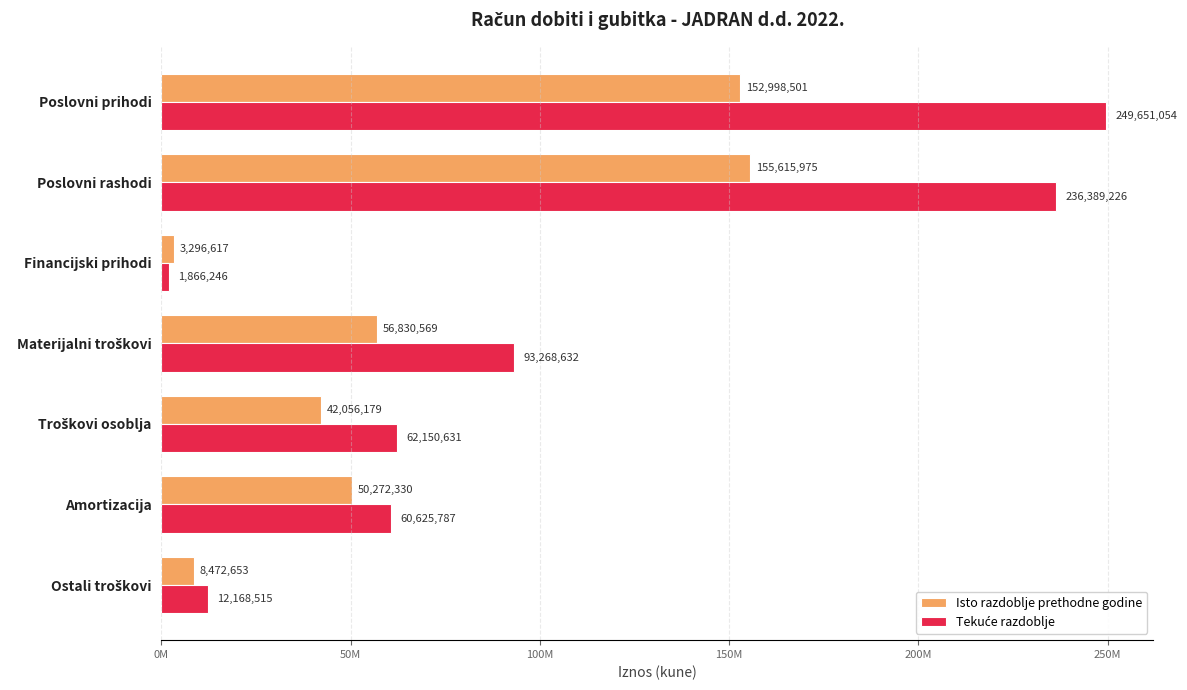

How many groups of bars are there?

7